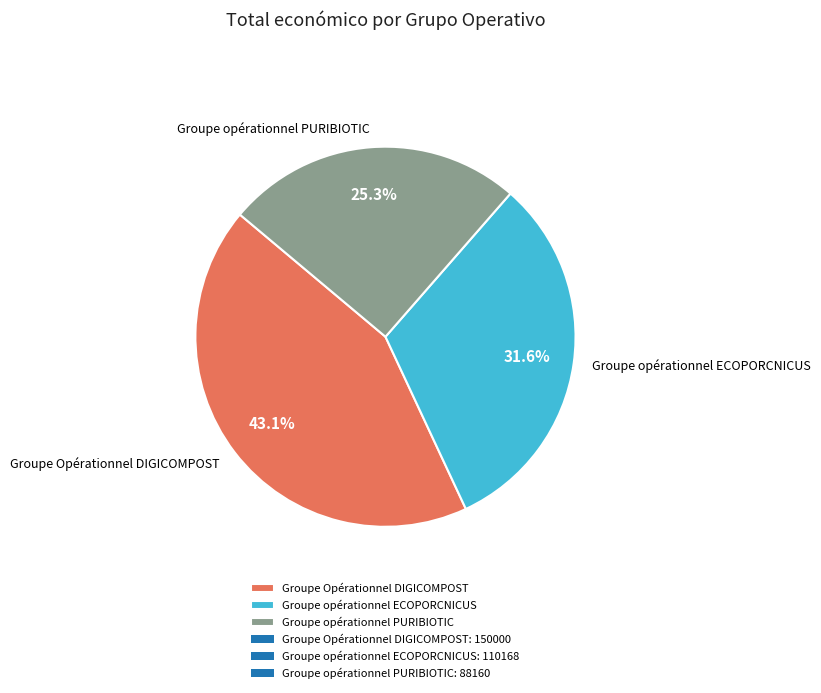

What percentage is NOT represented by Groupe opérationnel PURIBIOTIC?

74.7%